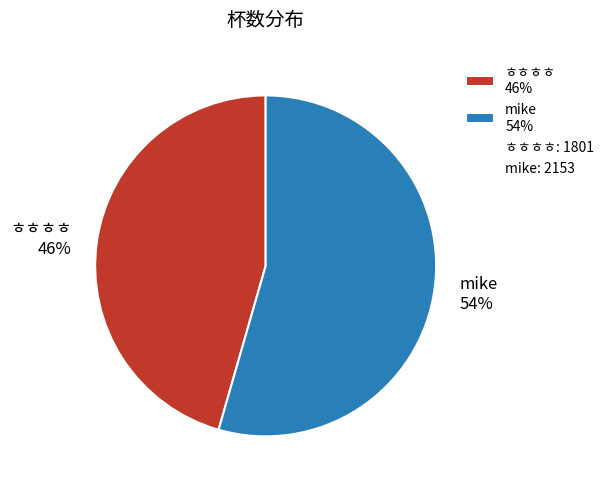

Is it true that mike 54% is 63% of the pie?

False